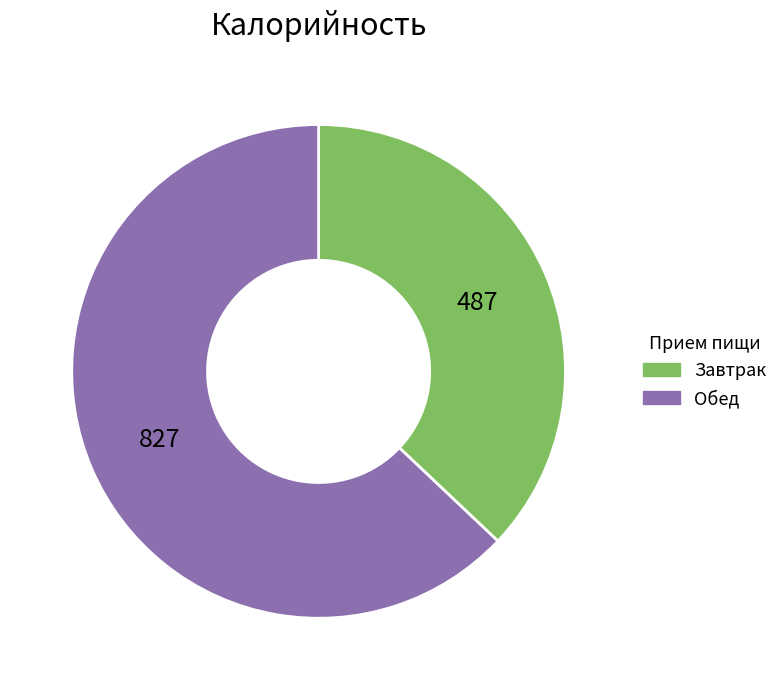

Which slice represents more than half of the pie?

Обед